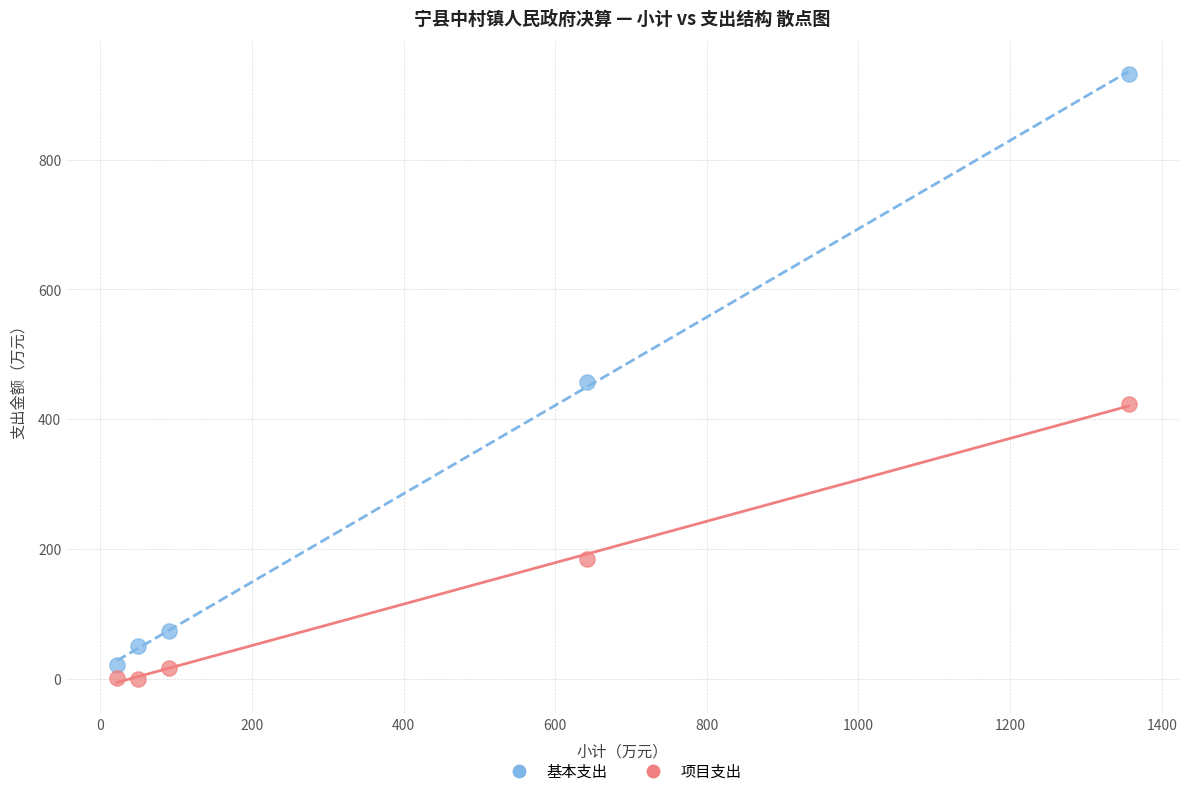

Which series has the largest Y range (max minus min)?

基本支出